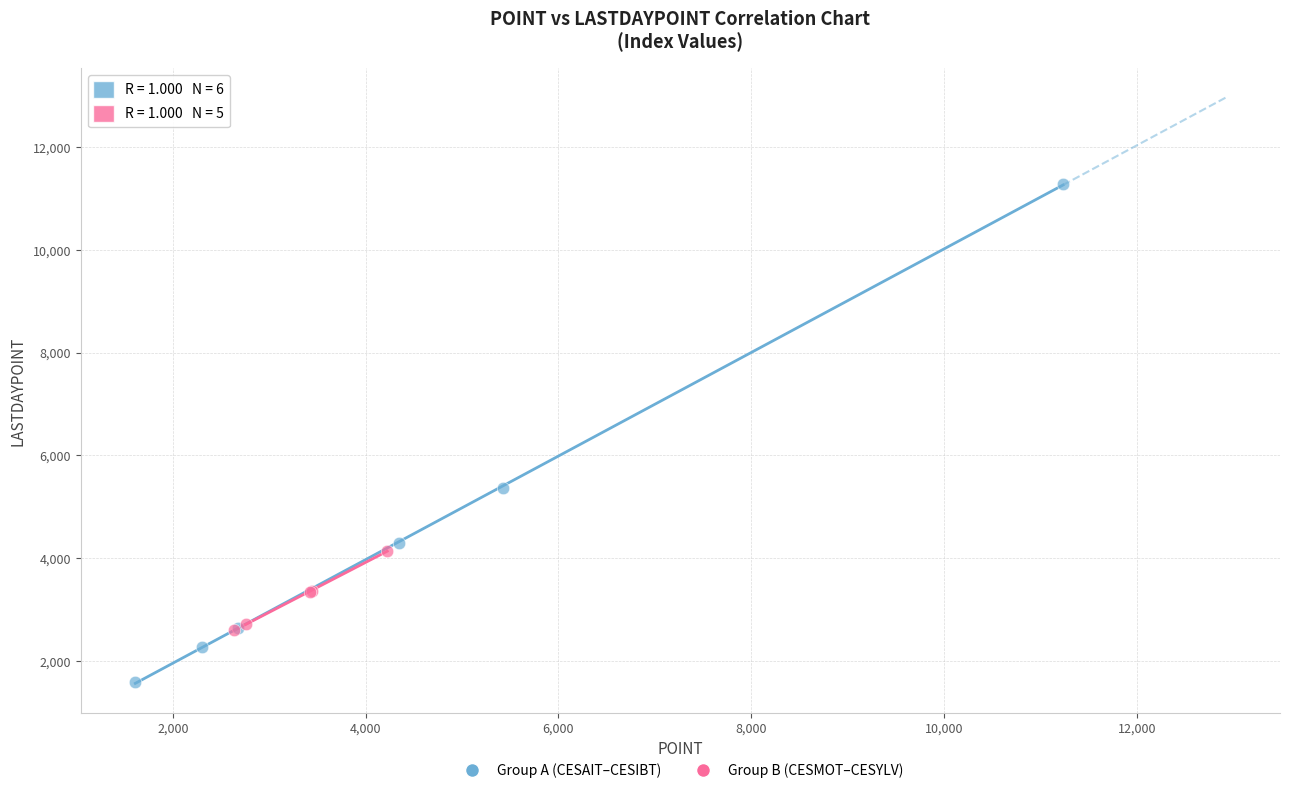

Which series reaches the maximum Y coordinate?

Group A (CESAIT–CESIBT)